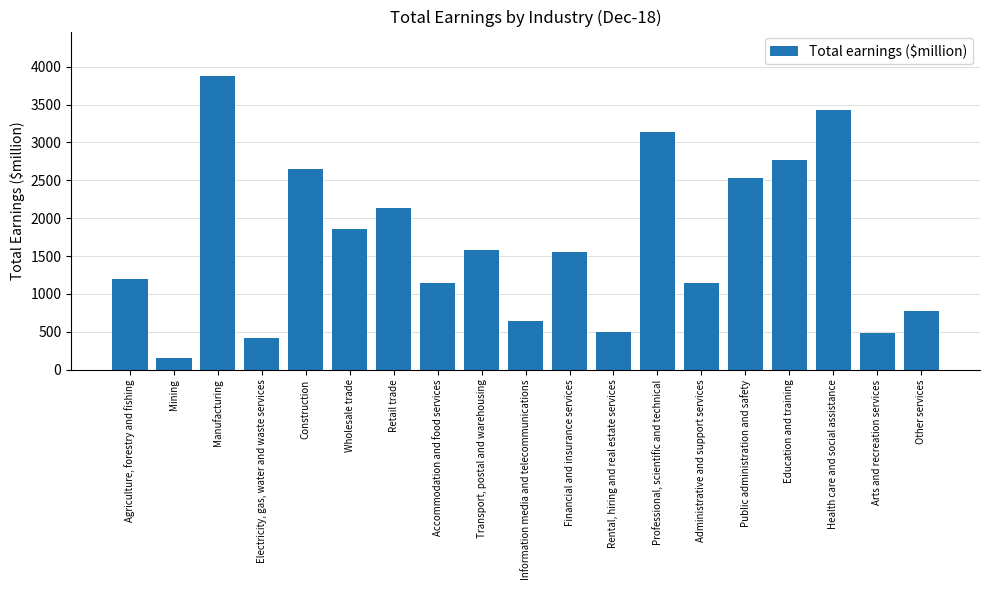

How many categories are shown in the chart?

19